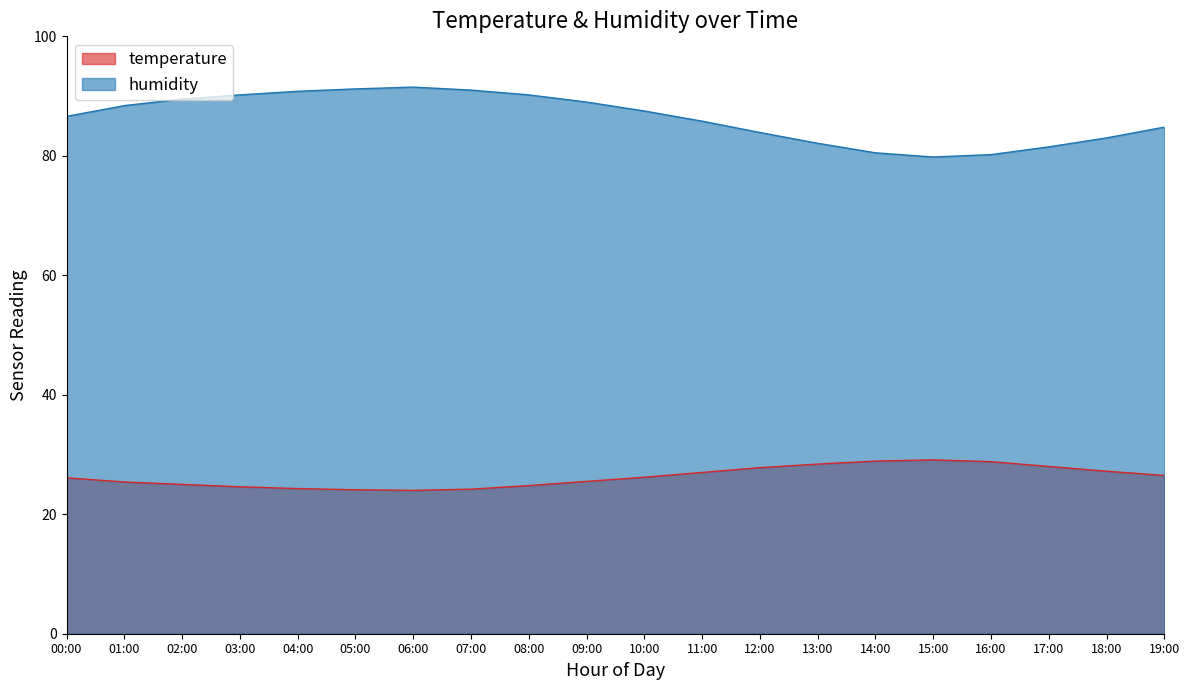

Which series has the largest total across all categories?

humidity